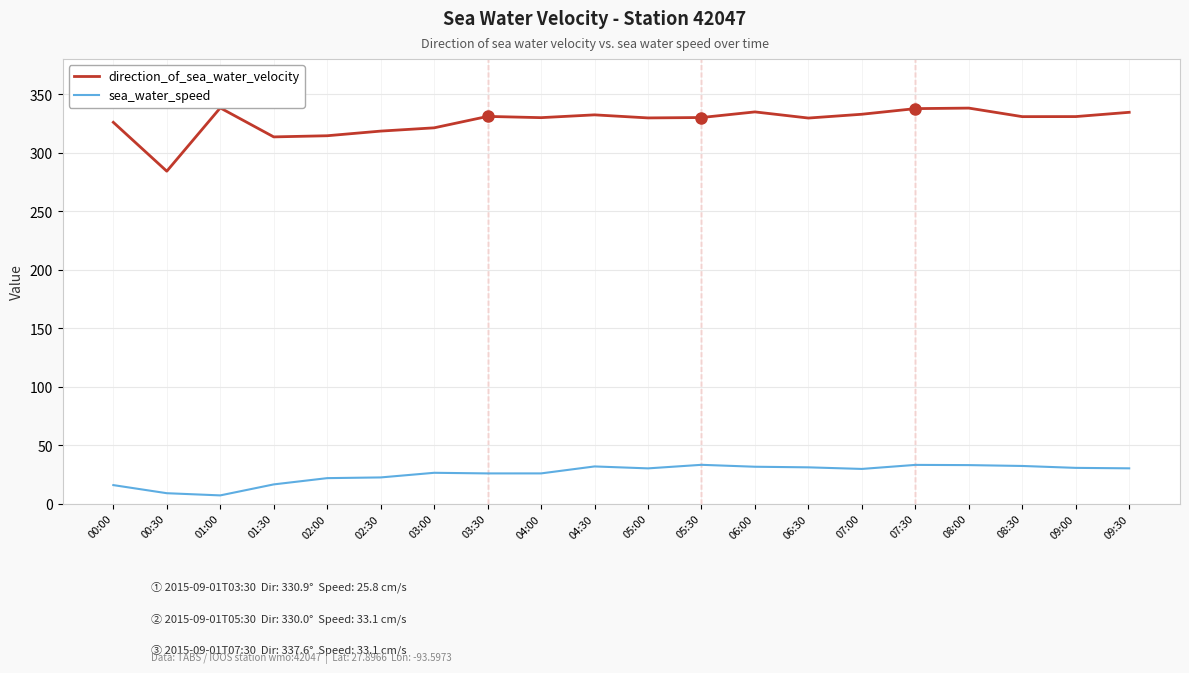

What position from the right is 00:00?

20